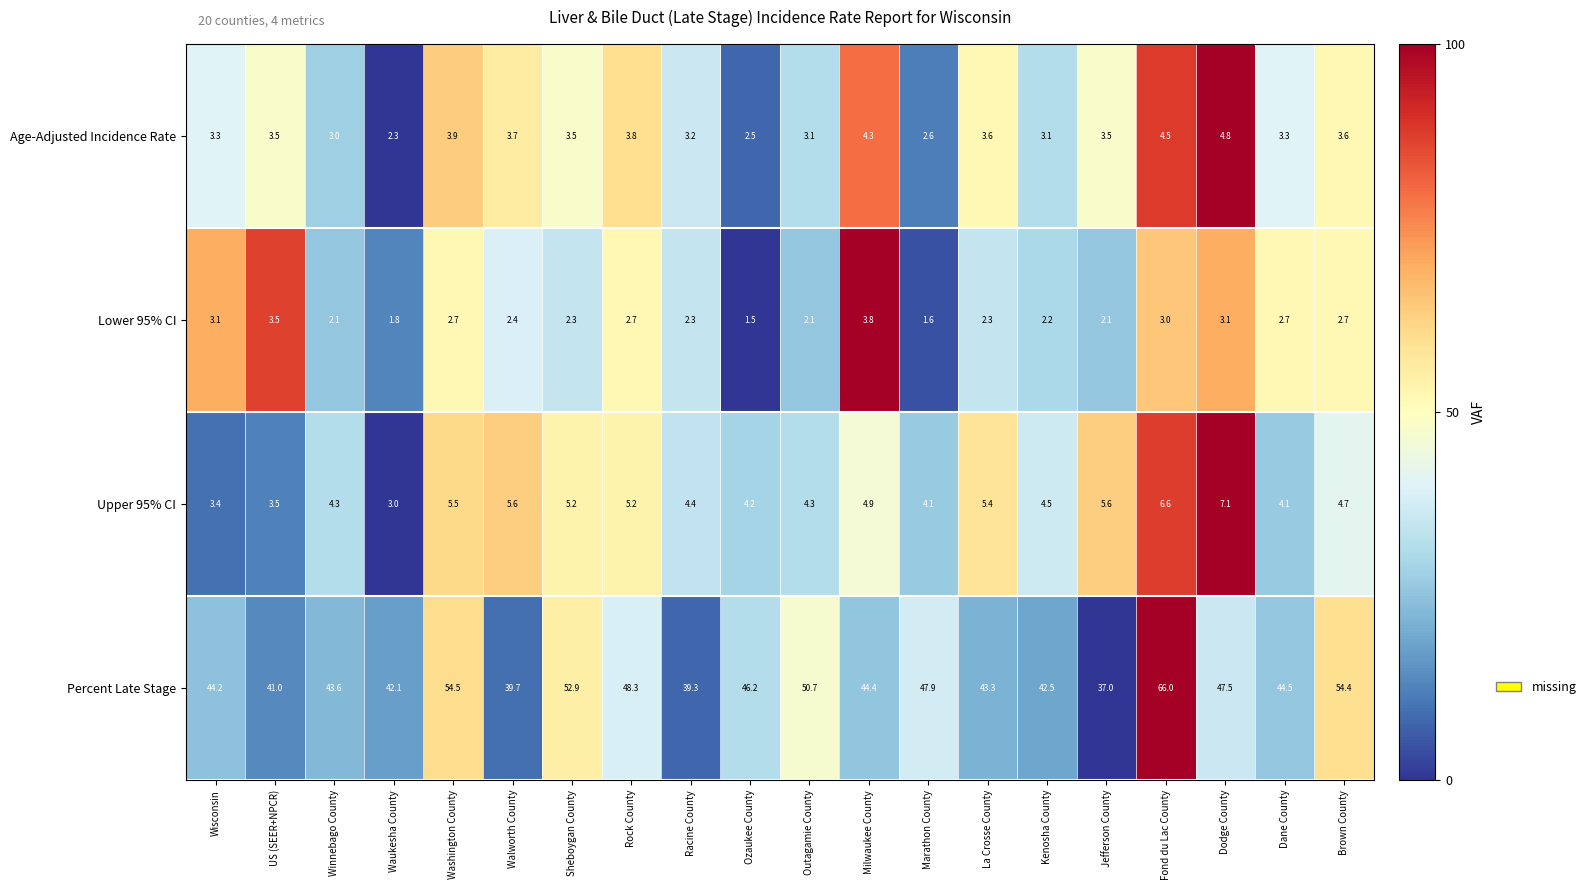

Which label corresponds to the largest value in the chart?

Fond du Lac County